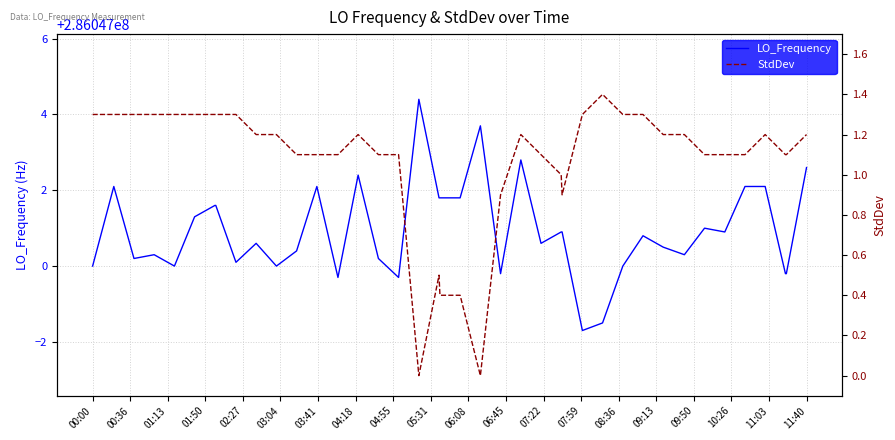

Count the number of categories in the chart.

40